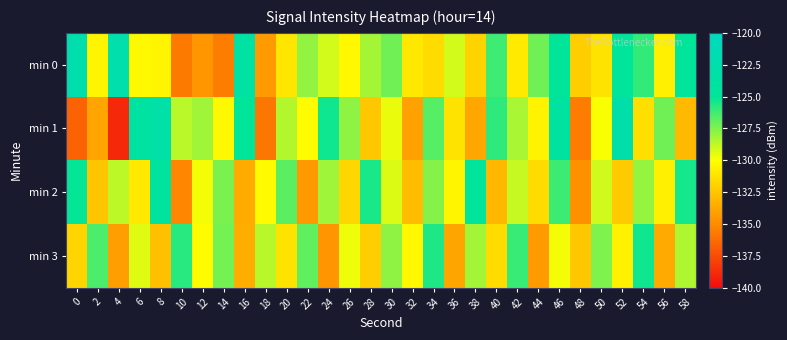

How many series are shown in this chart?

4